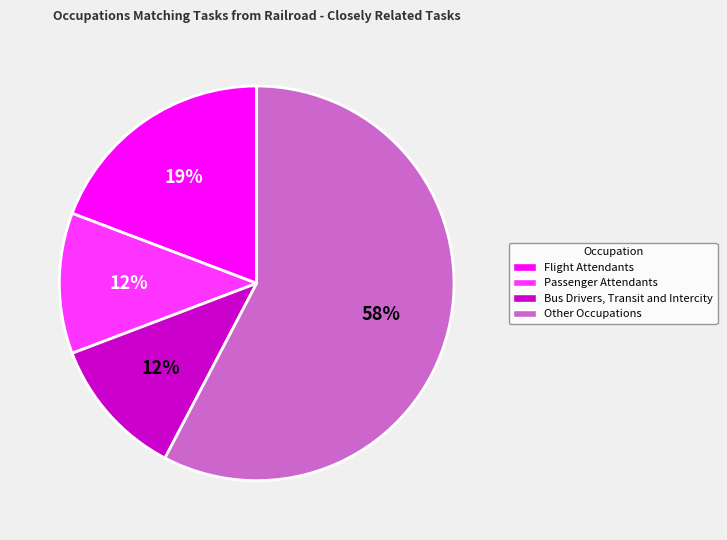

Is it true that Other Occupations is 52% of the pie?

False